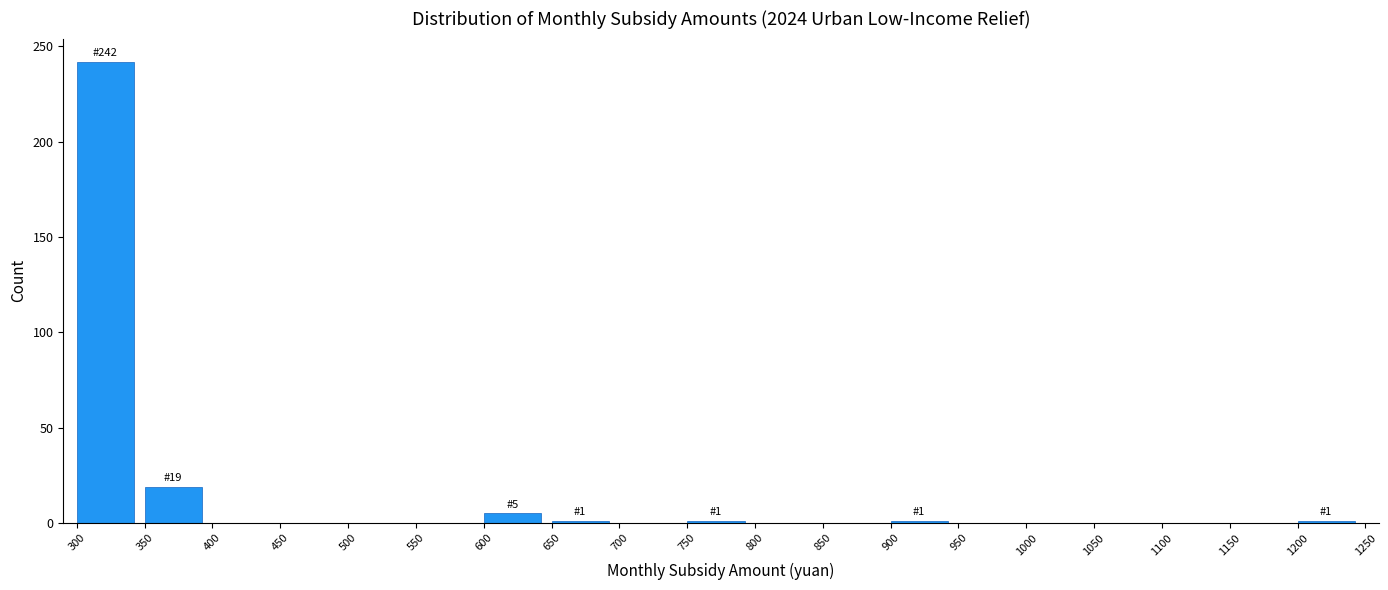

Which range on the x-axis has the tallest bar?

300 to 350